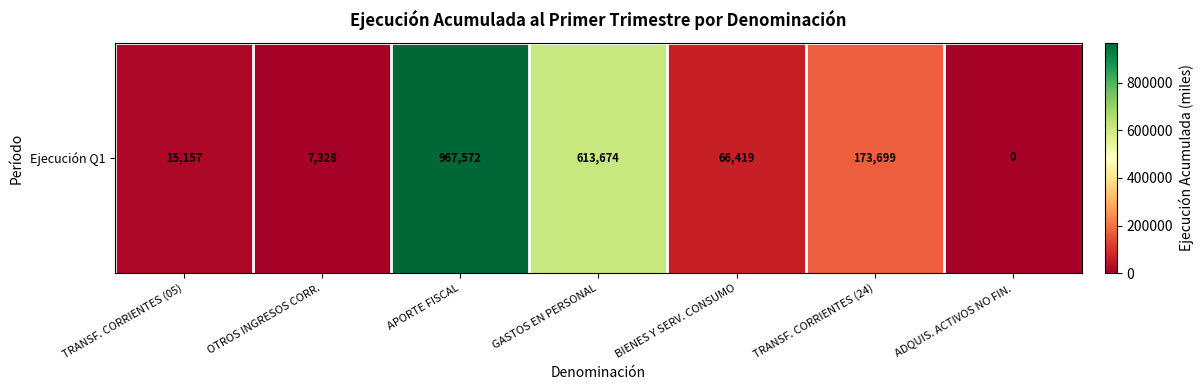

Reading left to right, transcribe all the data shown in this chart.

TRANSF. CORRIENTES (05)=15157	OTROS INGRESOS CORR.=7328	APORTE FISCAL=967572	GASTOS EN PERSONAL=613674	BIENES Y SERV. CONSUMO=66419	TRANSF. CORRIENTES (24)=173699	ADQUIS. ACTIVOS NO FIN.=0